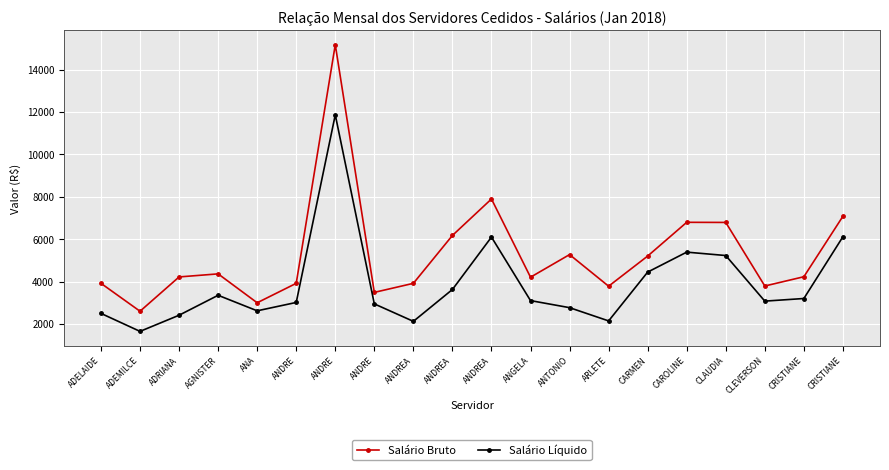

What value does the Salário Líquido series have at ANDRE?

11865.7